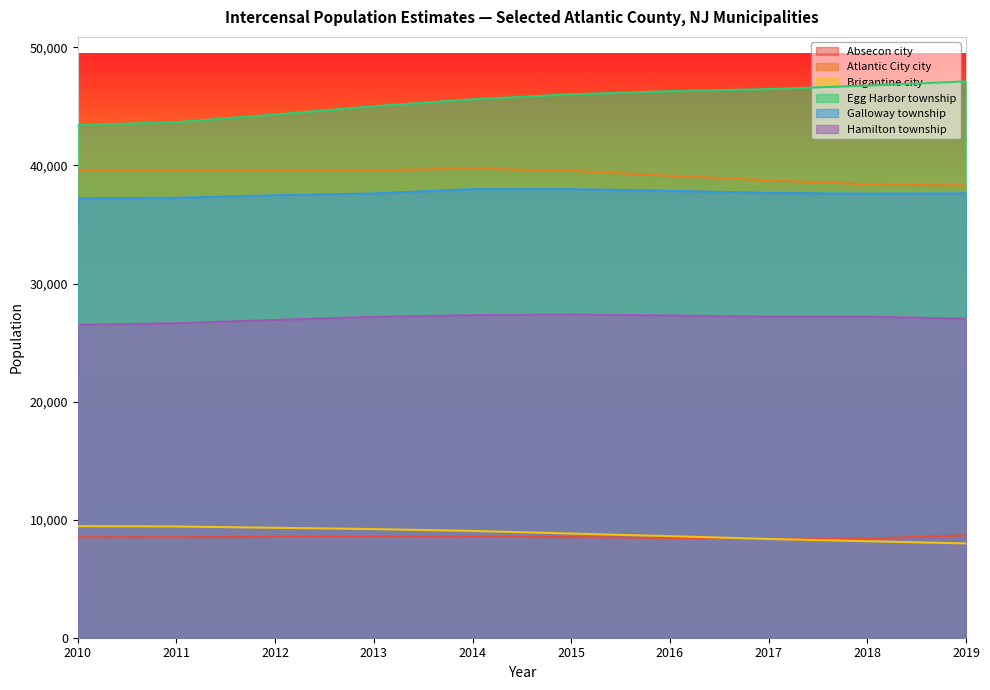

What is the value of the Atlantic City city point at the 3rd from the left?

39590